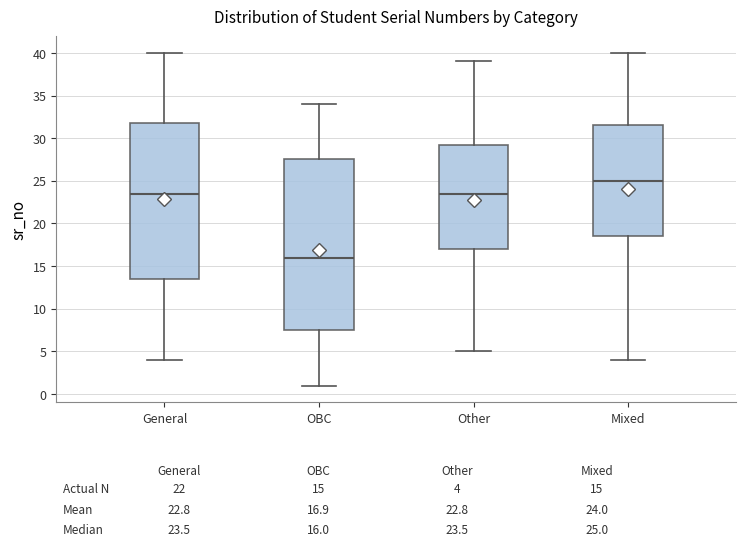

Comparing the boxes themselves (not the whiskers), which one is the tallest?

OBC